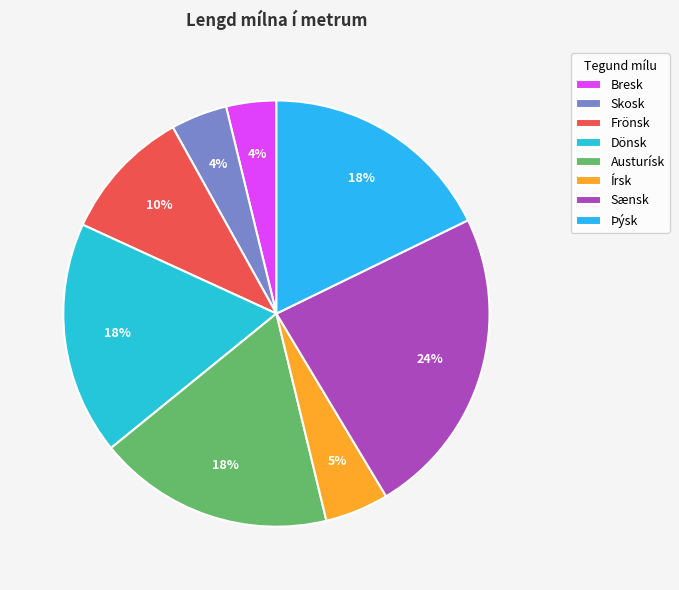

Combined, what portion of the pie is Sænsk and Írsk?

28.4%